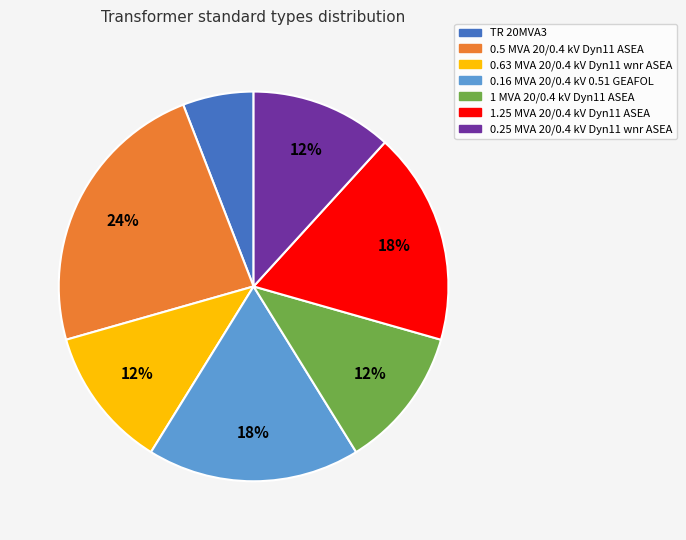

Is it true that TR 20MVA3 is 6% of the pie?

True